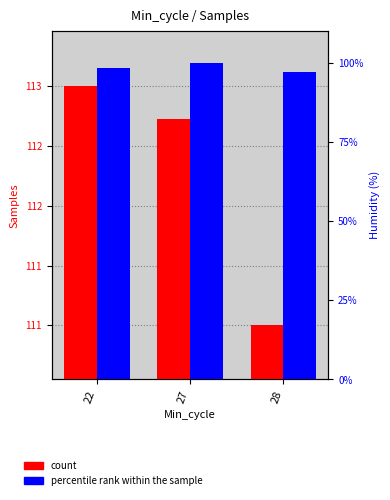

Rank the categories by percentile rank within the sample value from lowest to highest.

28, 22, 27